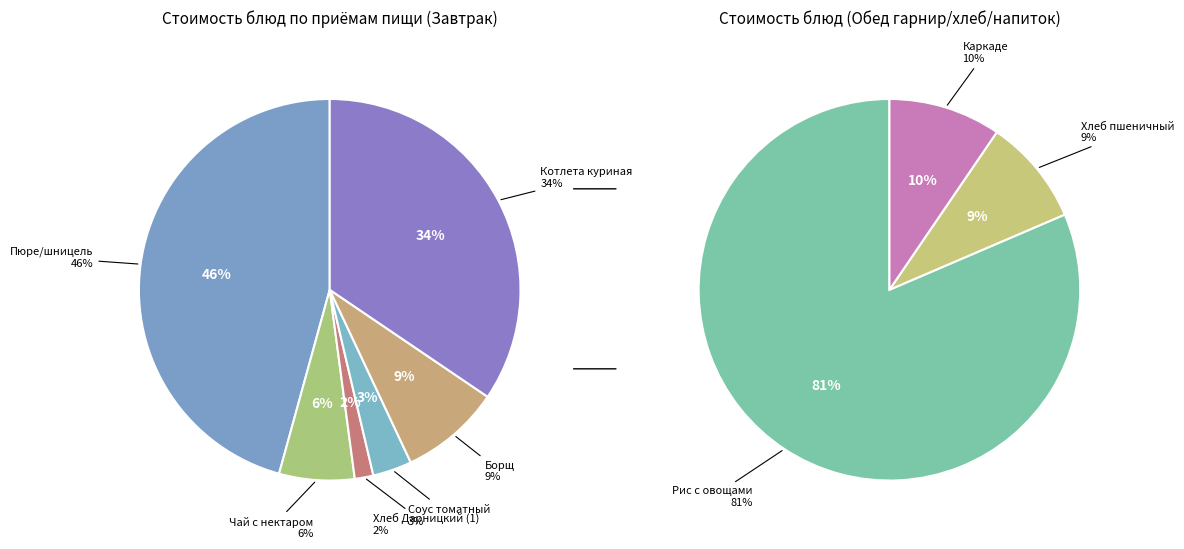

Is there any slice that represents more than half of the pie?

No